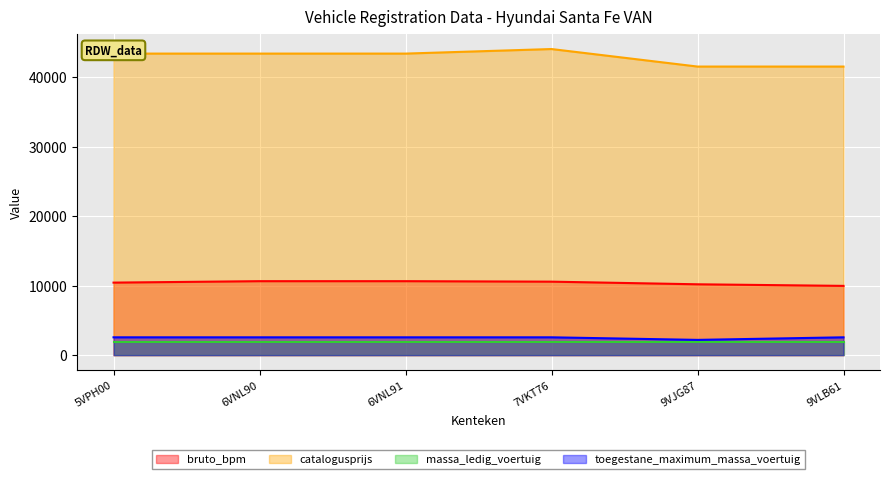

What is the spread (max minus min) of values at 9VLB61?

39688